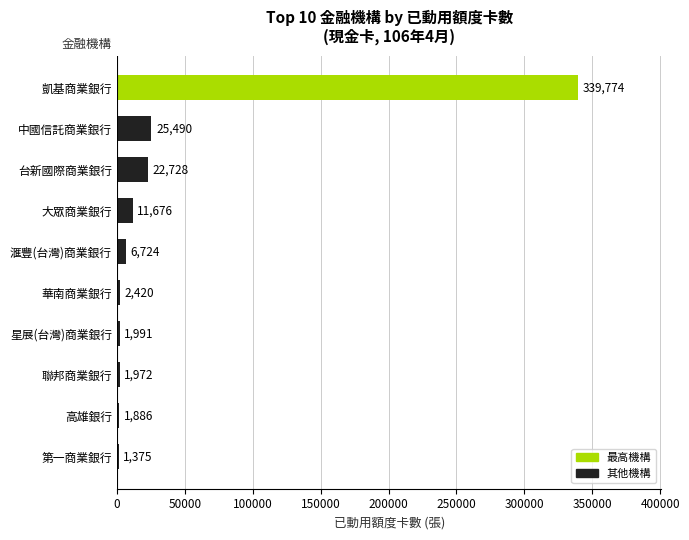

Reading bottom to top, transcribe all the data shown in this chart.

1375	1886	1972	1991	2420	6724	11676	22728	25490	339774